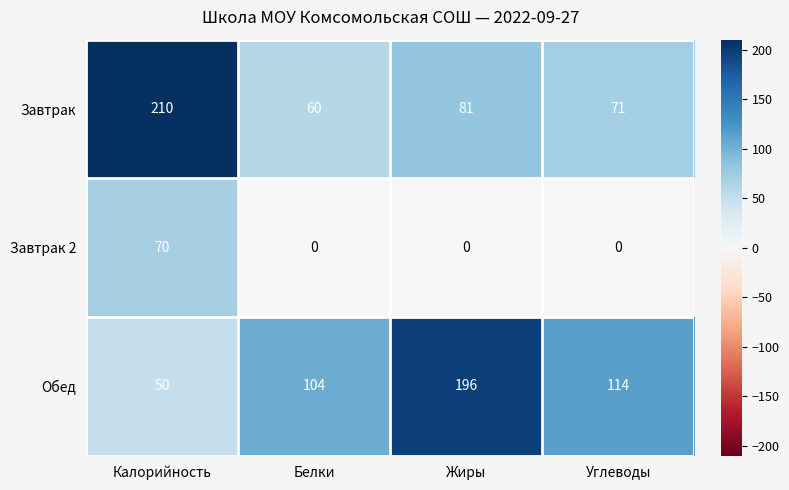

Is it true that Обед equals 104 at Белки?

True